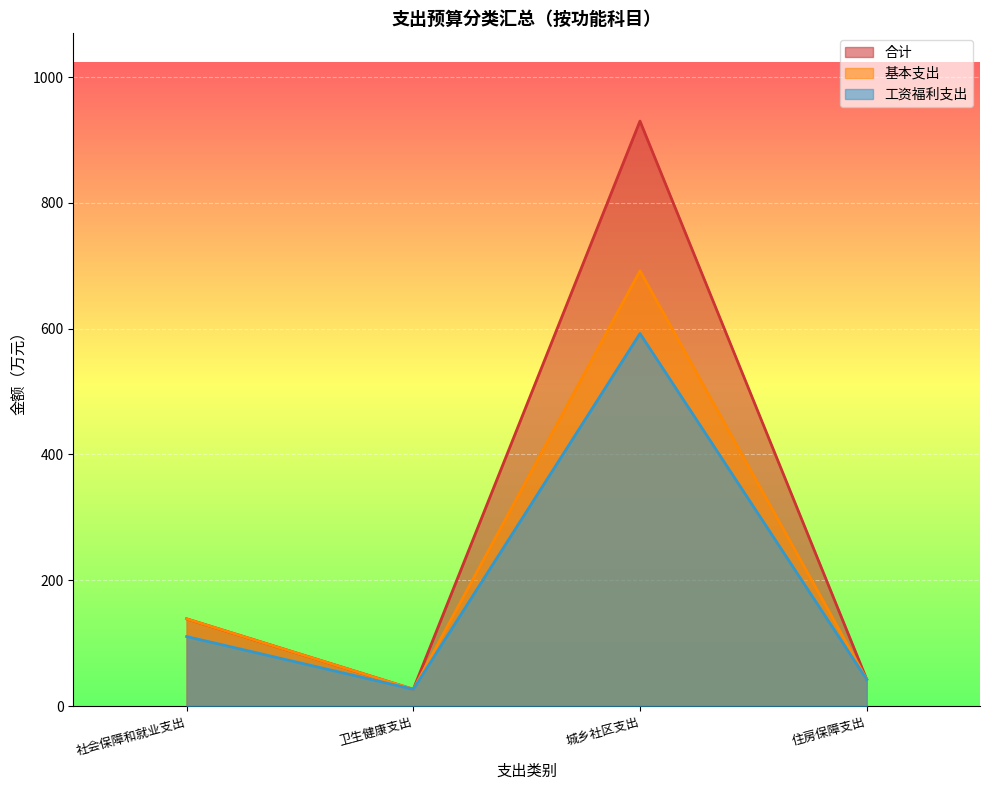

What is the label of the 3rd point from the right?

卫生健康支出